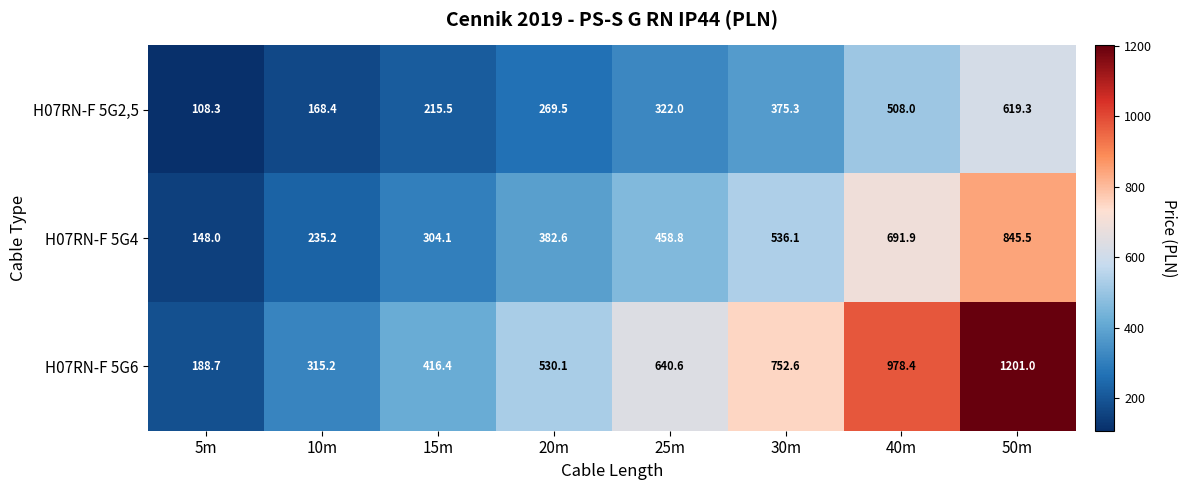

Is the value of H07RN-F 5G2,5 at 30m greater than the value of H07RN-F 5G4 at 25m?

No